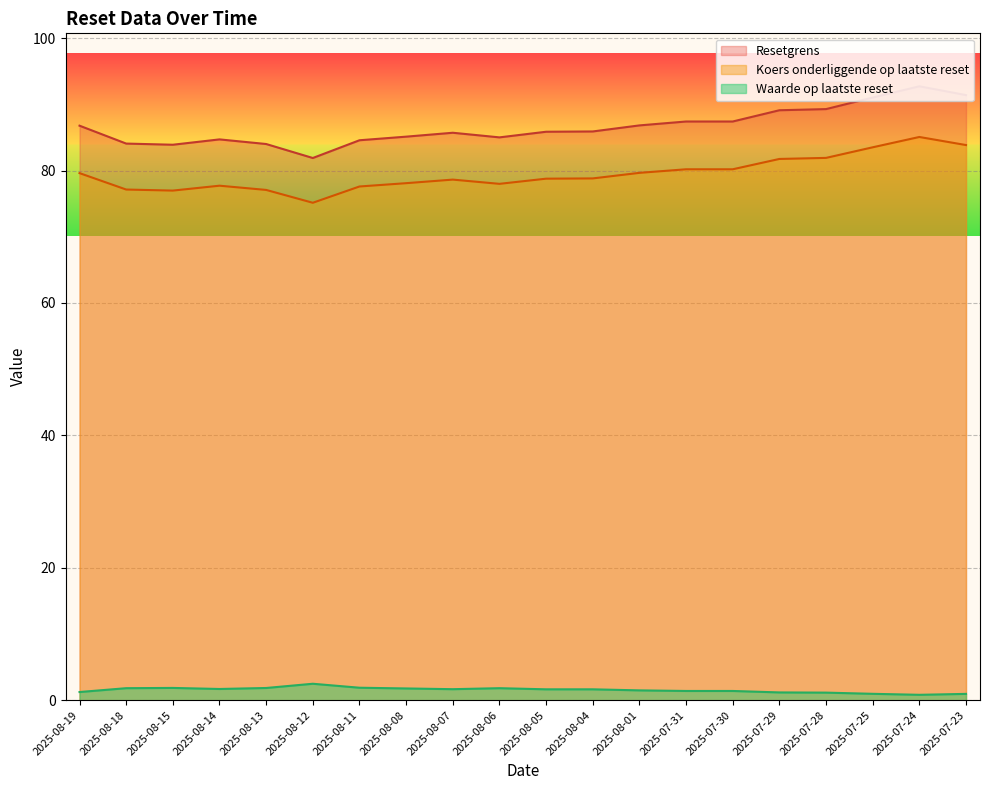

Rank the series at 2025-08-14 from lowest to highest value.

Waarde op laatste reset, Koers onderliggende op laatste reset, Resetgrens